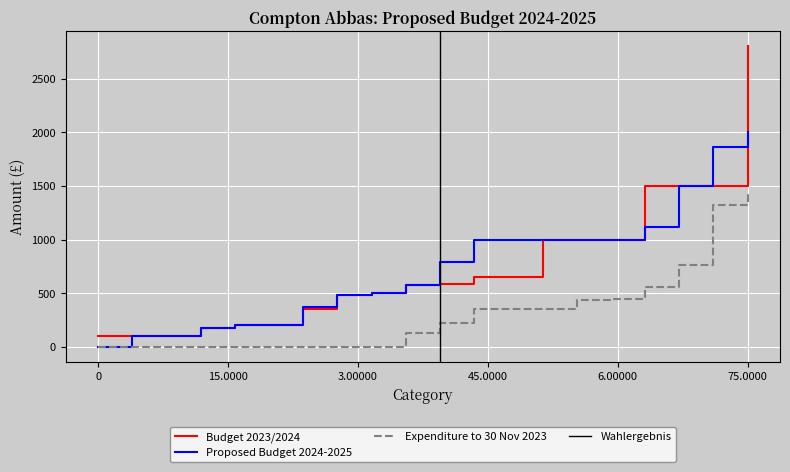

What is the lowest value of the Budget 2023/2024 series?

100.0